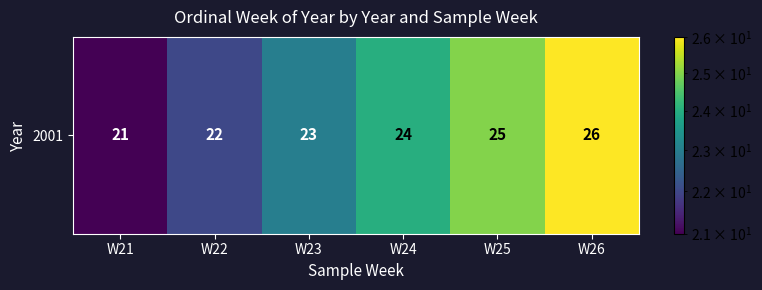

Rank the categories by value from highest to lowest.

W26, W25, W24, W23, W22, W21